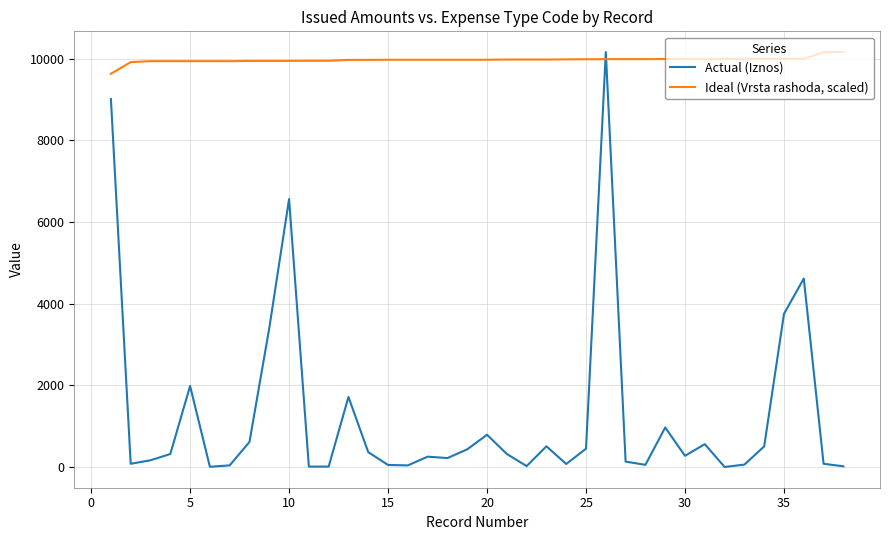

How many intersections are there between Actual (Iznos) and Ideal (Vrsta rashoda, scaled)?

2